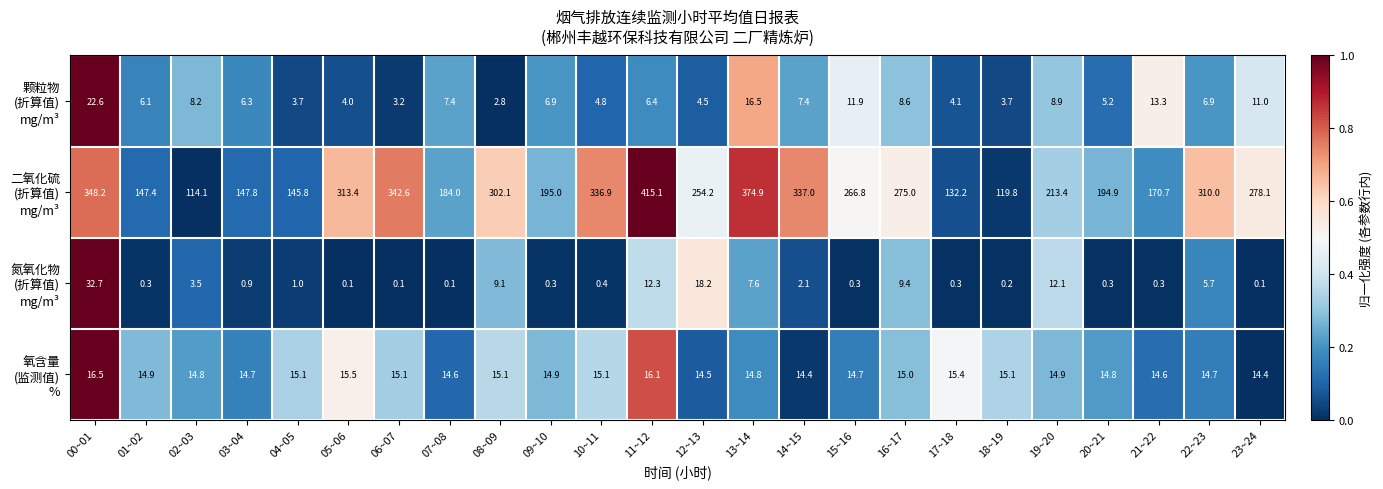

What is the spread (max minus min) of values at 08~09?

299.3